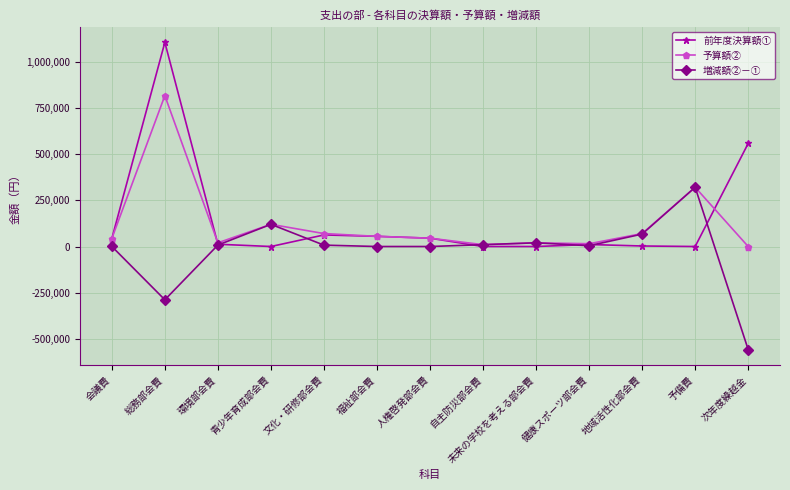

At how many categories does at least one series exceed 944356?

1